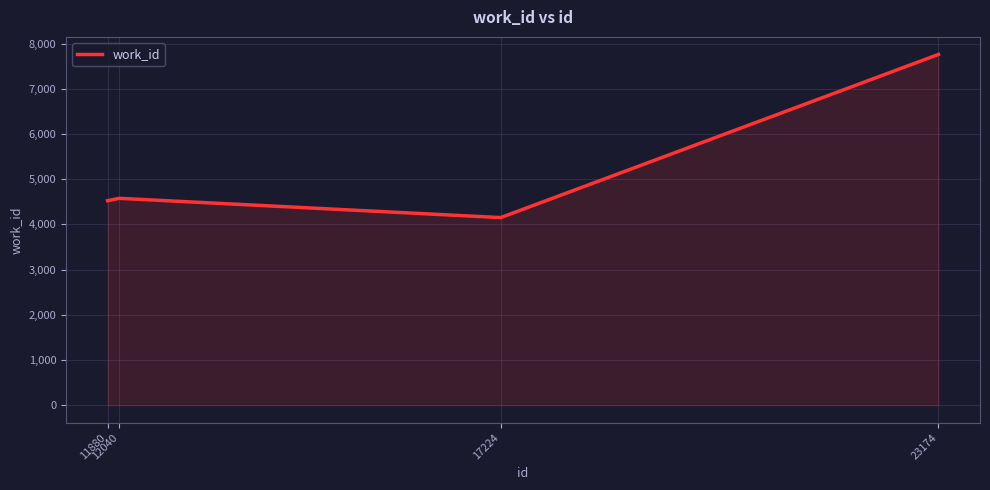

Where is the first local maximum?

12040